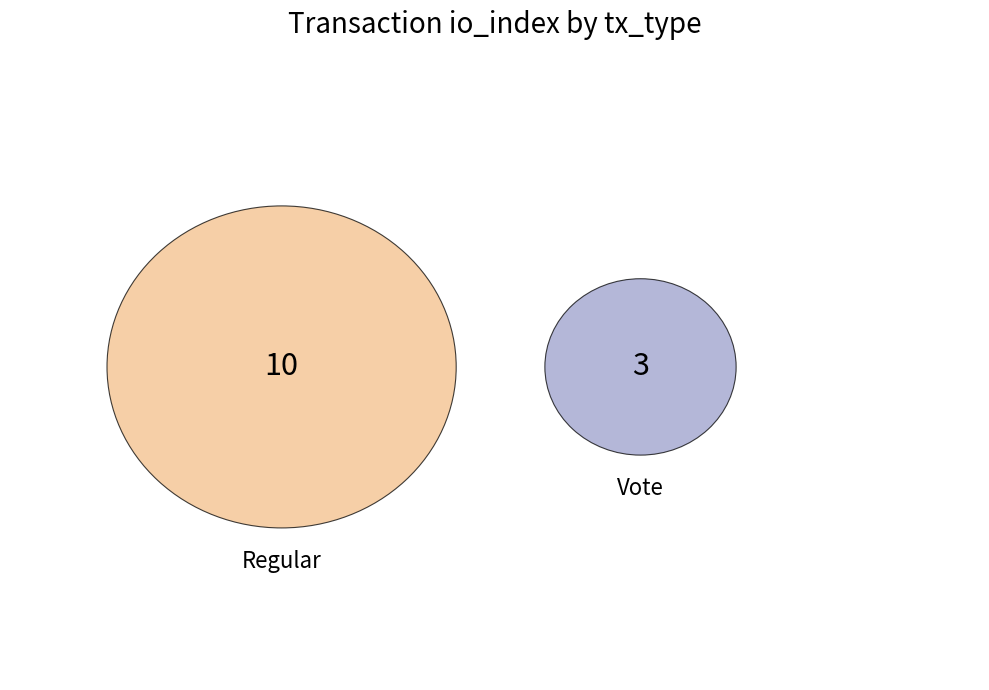

Does Regular account for over 50% of the chart?

Yes